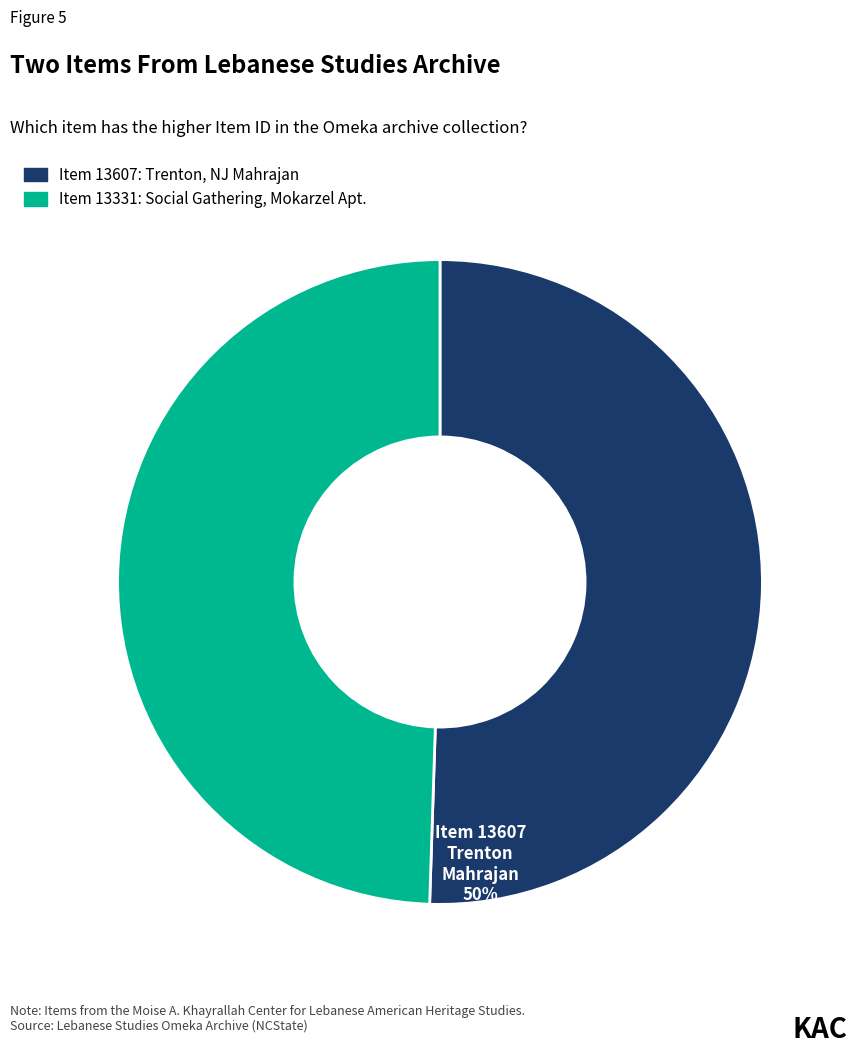

Which category accounts for the majority?

Item 13607: Trenton, NJ Mahrajan